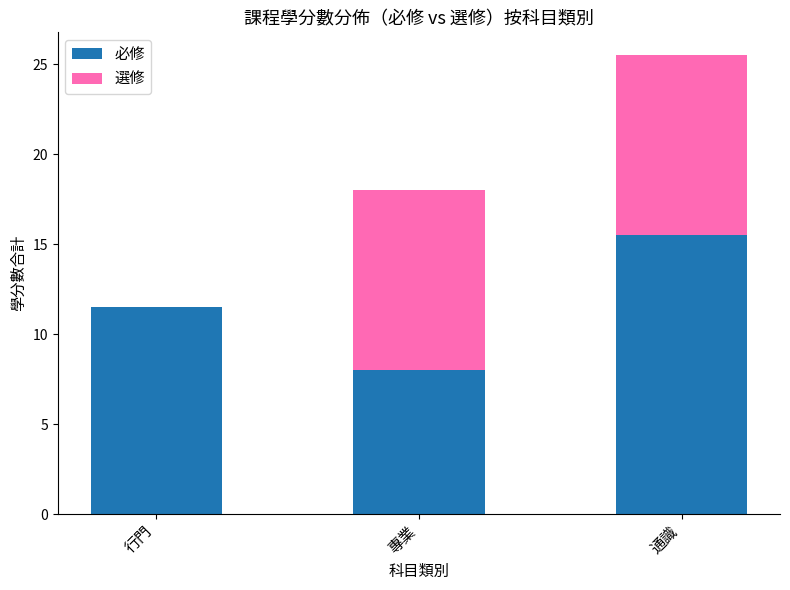

Are the bars grouped side by side (vs. stacked)?

No